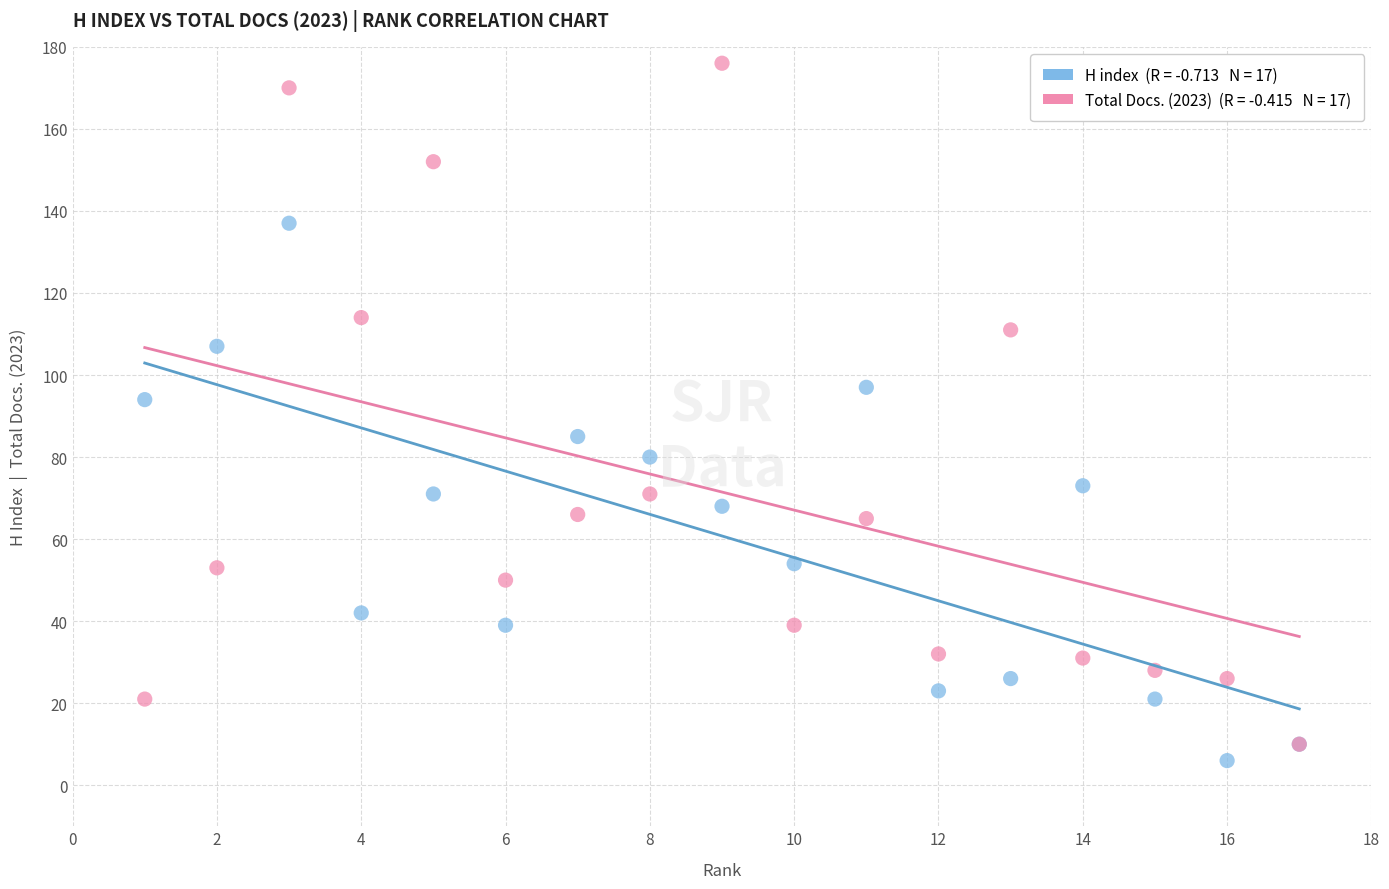

Across all series, what Y value is closest to 91?

94